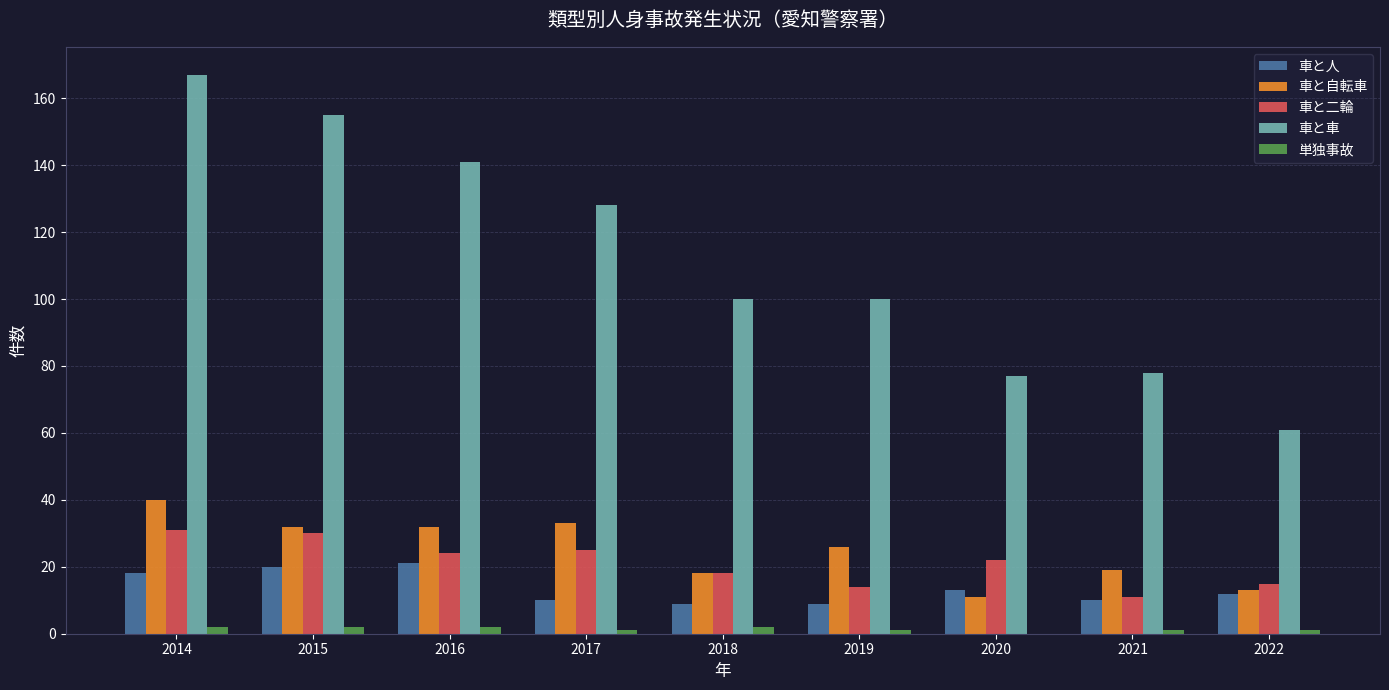

How many data points does each series have?

9